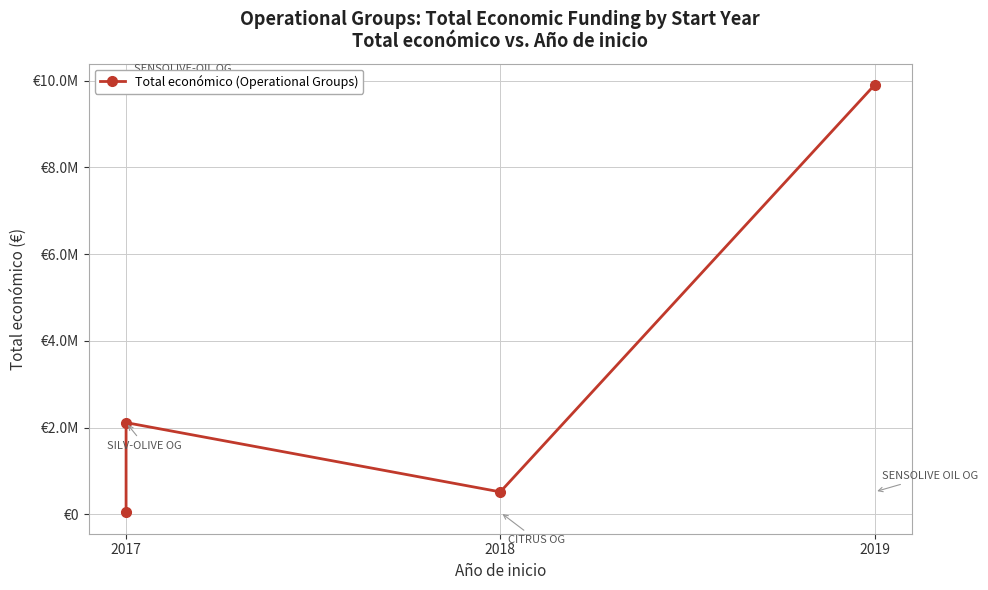

Count the number of values greater than 2115848.

1